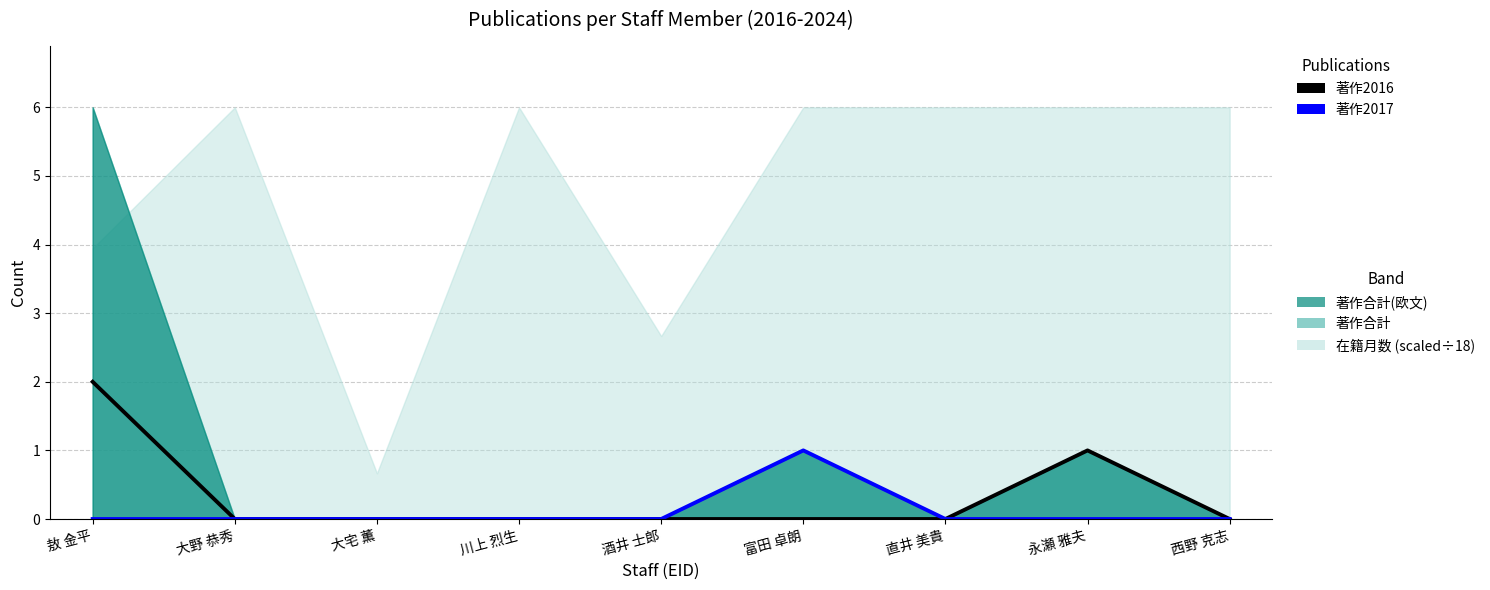

True or false: 著作2016 and 著作2017 intersect in this chart.

False